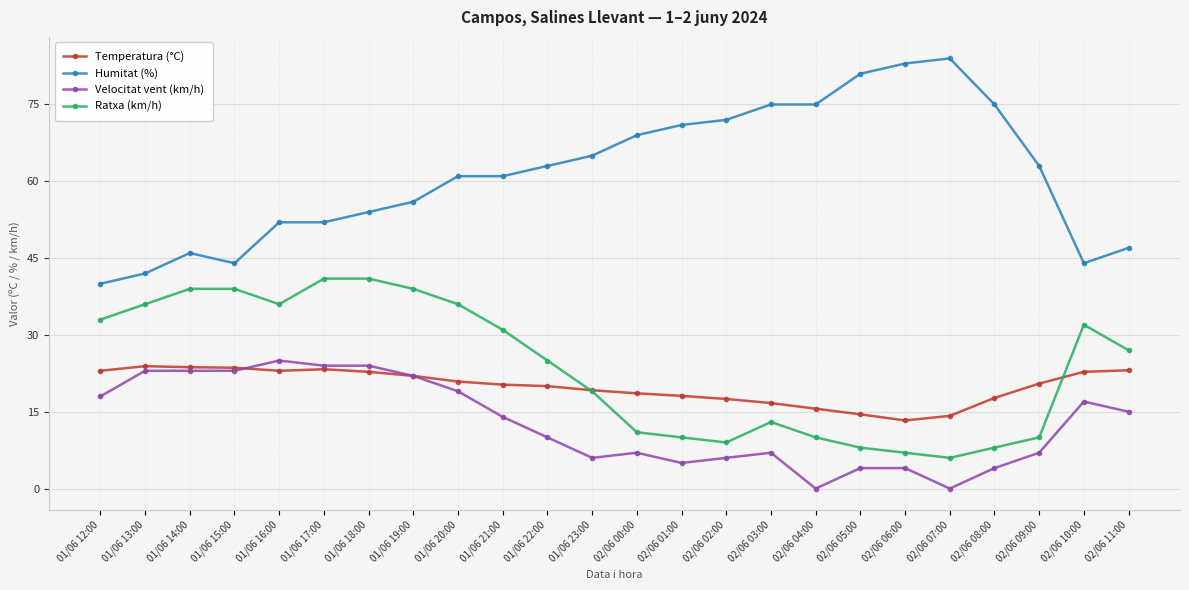

How many lines are shown in the chart?

4